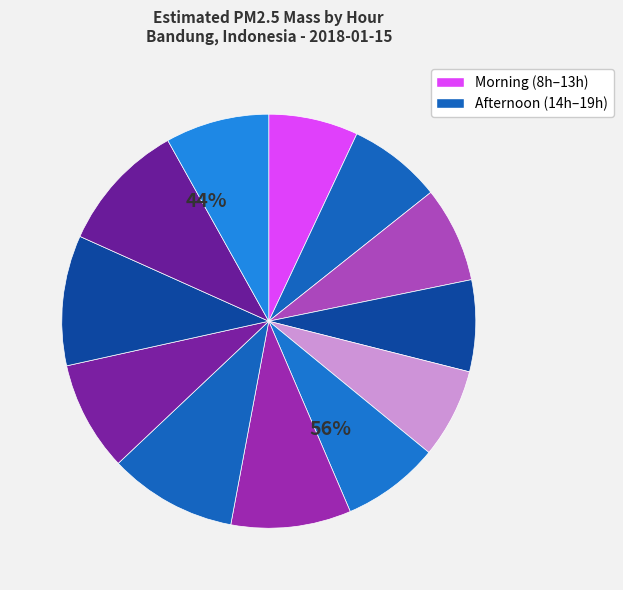

Do 13 and 18 together represent more than half of the pie?

No